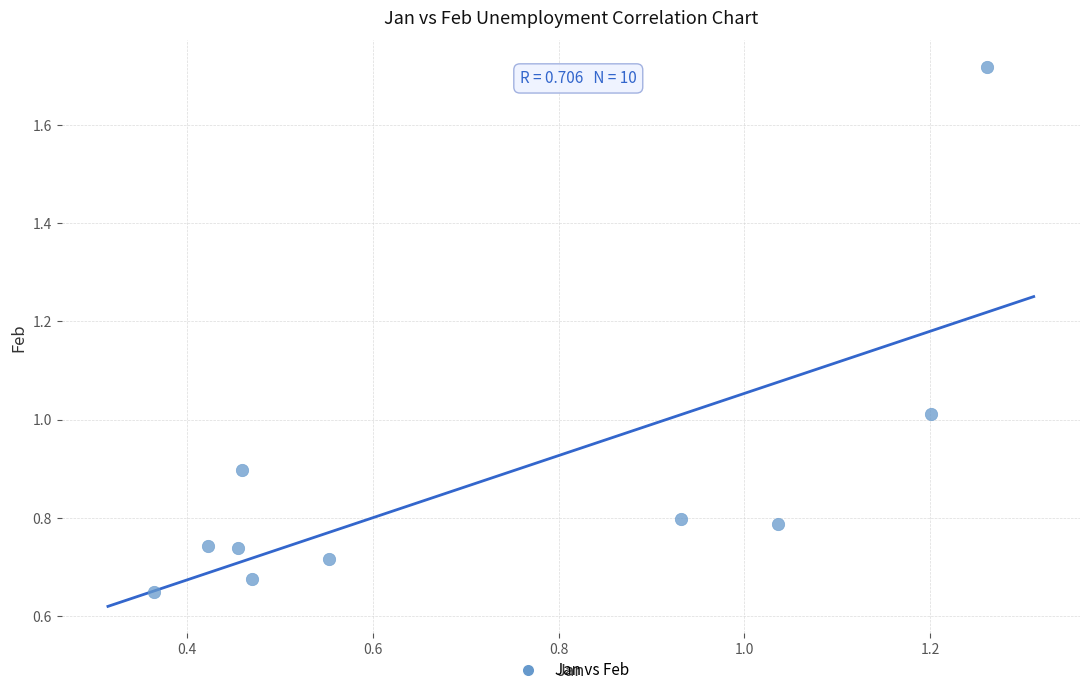

What is the range of Y values (max minus min)?

1.1